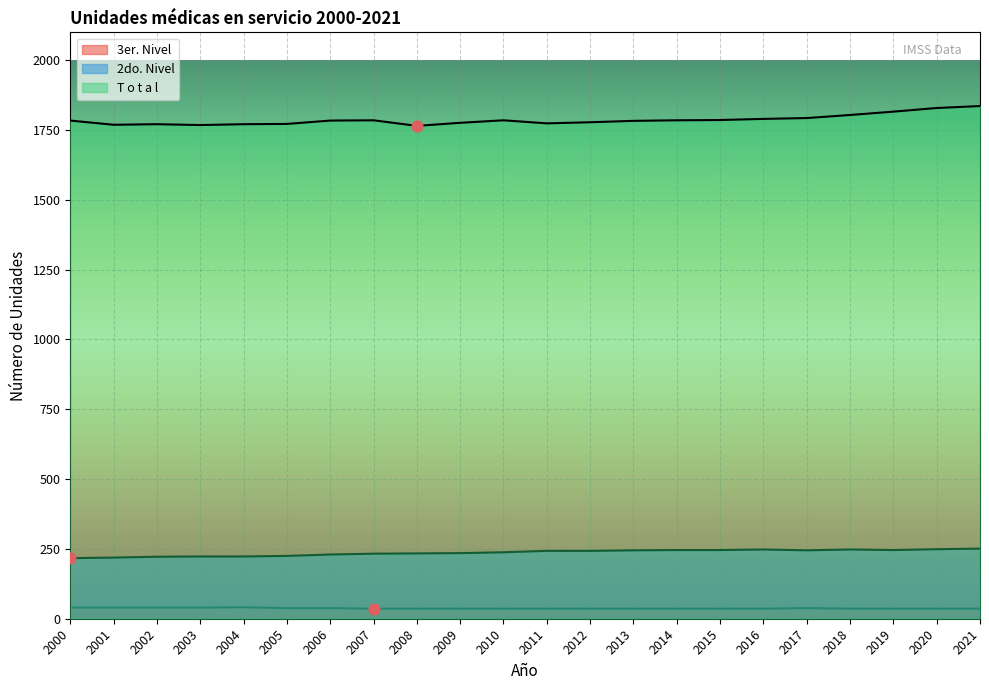

Which series has the largest Y range (max minus min)?

T o t a l